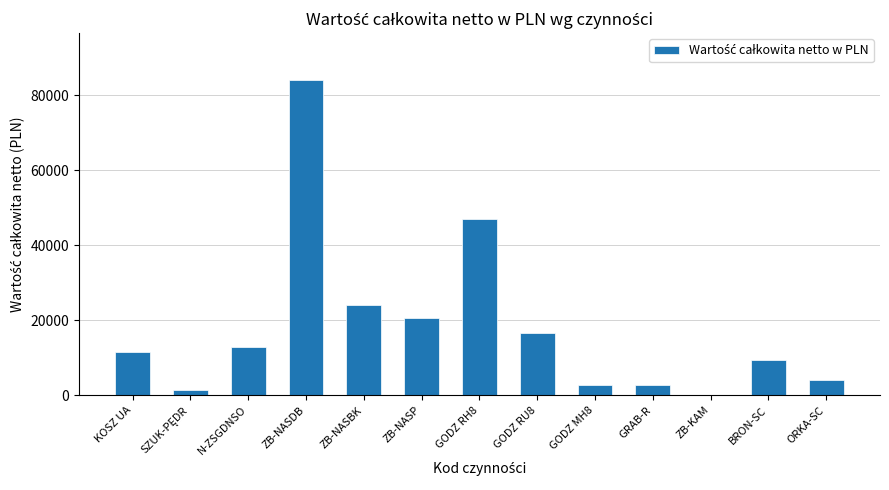

At which label is the value closest to 42100?

GODZ RH8